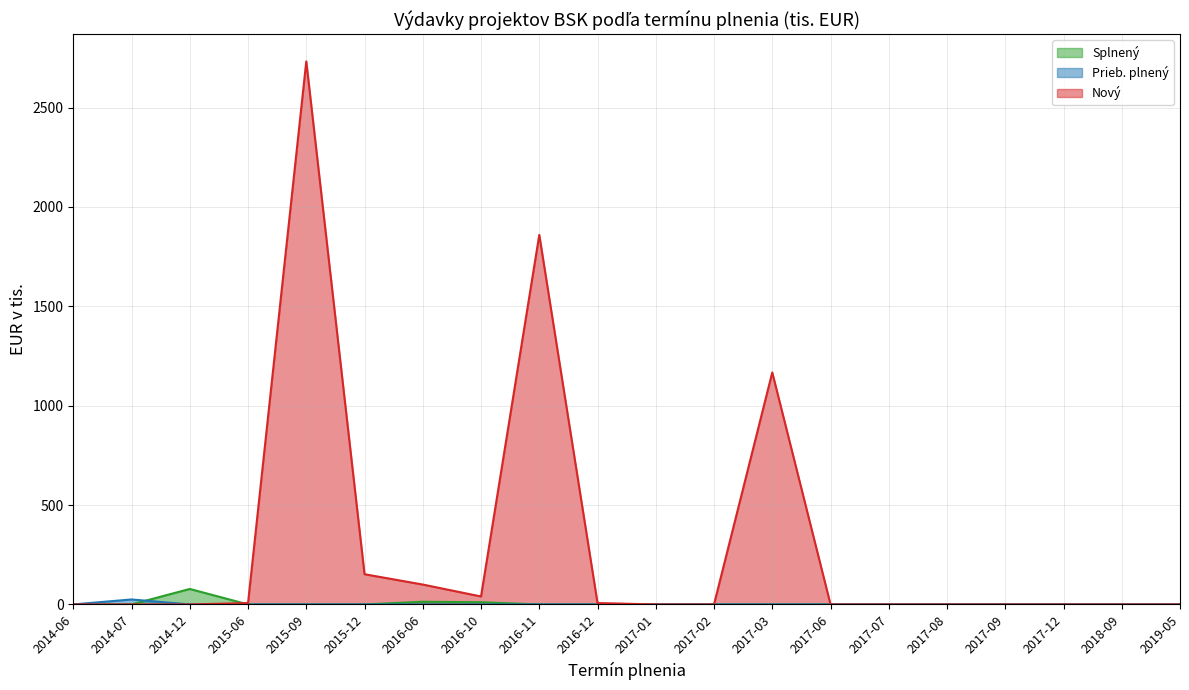

True or false: Prieb. plnený and Nový cross at least once.

False